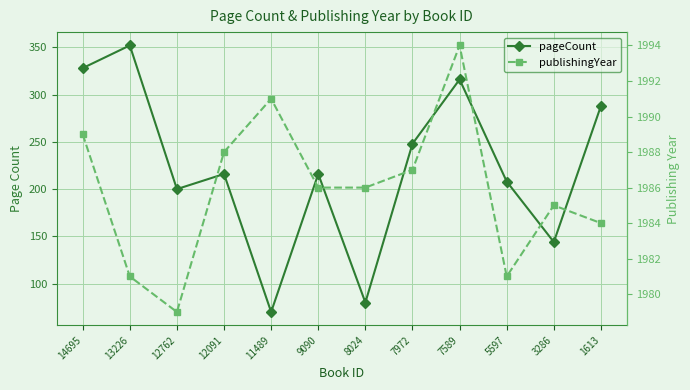

What is the average value of the pageCount series?

222